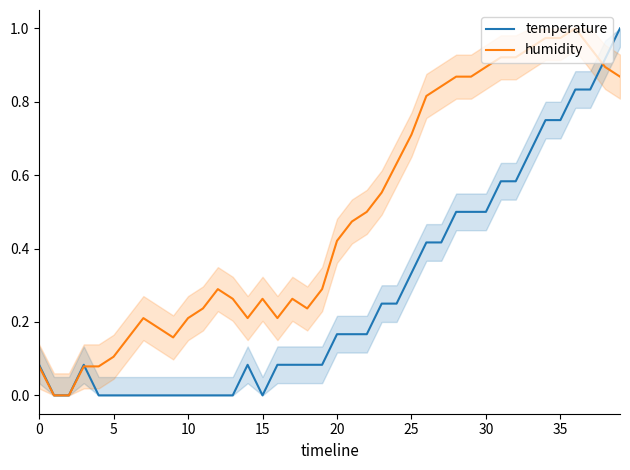

Is it true that temperature equals 0.0 at 0?

False